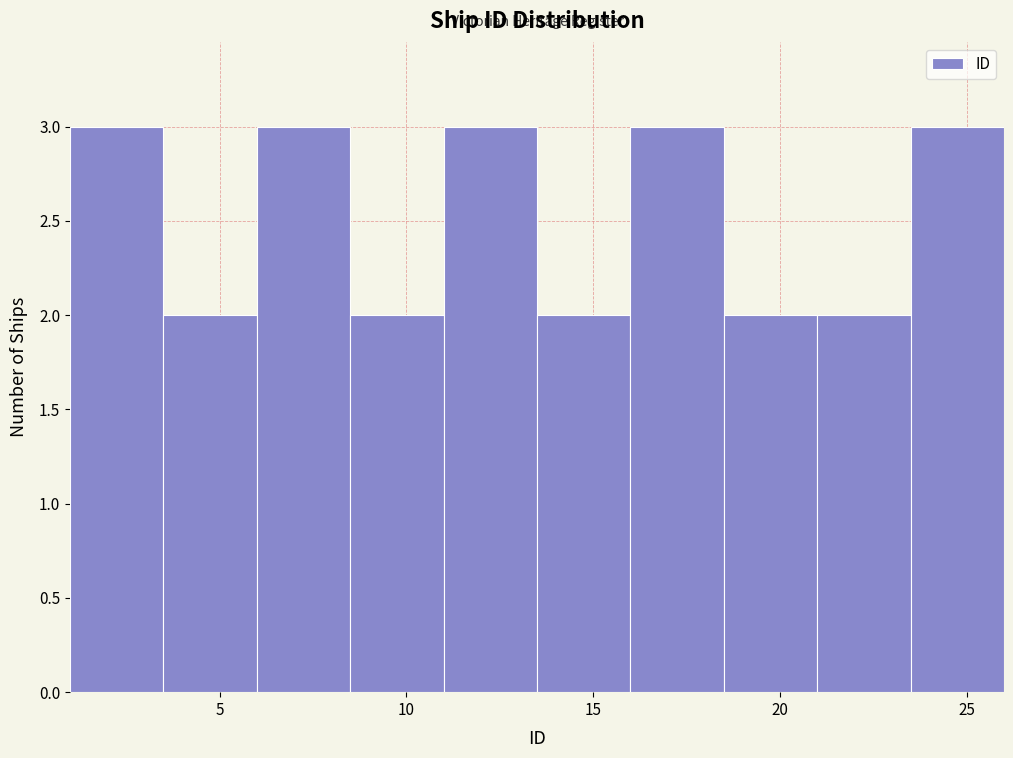

Reading left to right, list every bar in this chart as the range it spans on the x-axis followed by its height. The values are not printed on the chart, so give them approximately, as read against the axis.

1.0 to 3.5: 3
3.5 to 6.0: 2
6.0 to 8.5: 3
8.5 to 11.0: 2
11.0 to 13.5: 3
13.5 to 16.0: 2
16.0 to 18.5: 3
18.5 to 21.0: 2
21.0 to 23.5: 2
23.5 to 26.0: 3